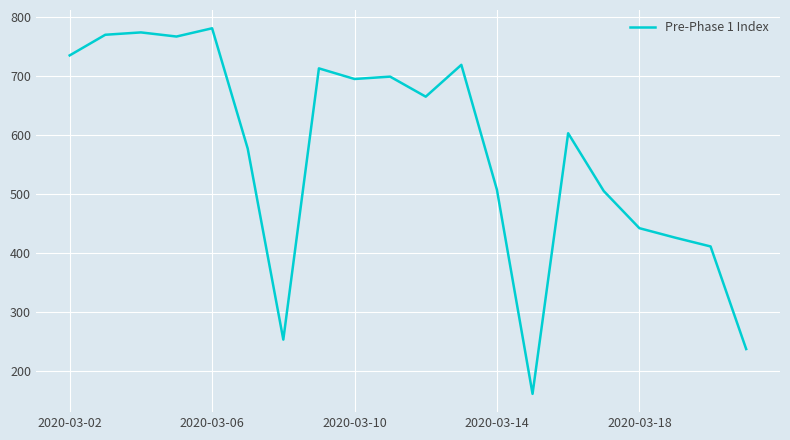

What is the minimum value shown in the chart?

161